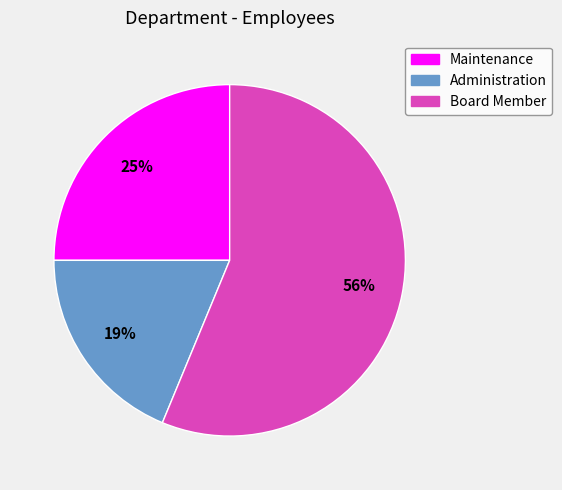

The Administration slice represents 19% of the pie. True or false?

True